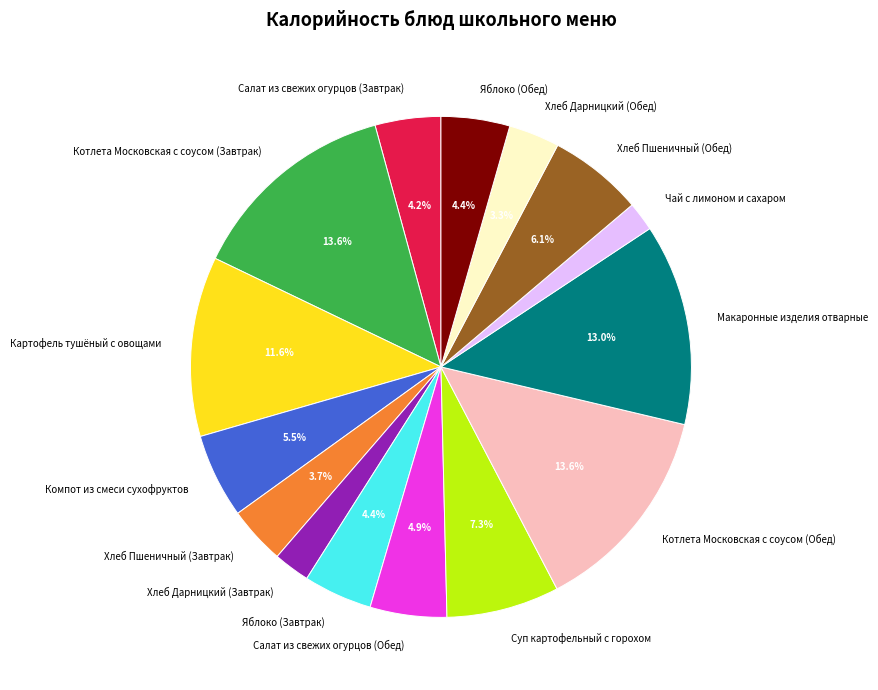

Is there a majority slice in this chart?

No